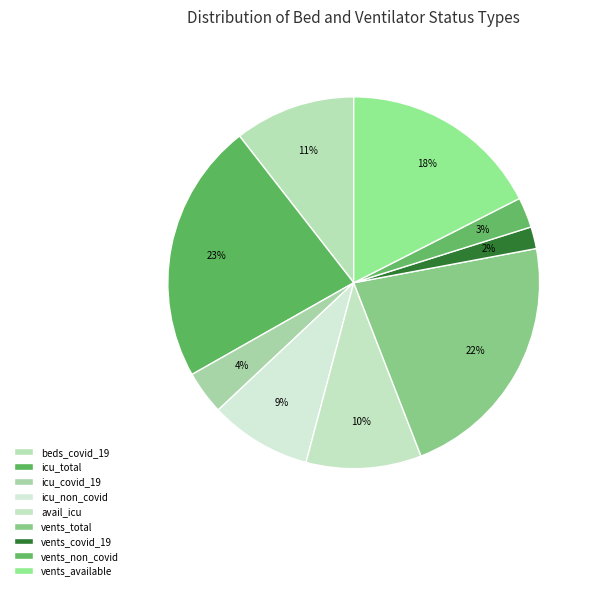

Rank the categories by value from highest to lowest.

beds_icu_total, vents_total, vents_all_available_vents_not_in_use, beds_all_occupied_beds_covid_19, beds_available_icu_beds_total, bed_occupied_icu_non_covid, beds_icu_occupied_beds_covid_19, vents_non_covid_pts_on_vents, vents_all_in_use_covid_19